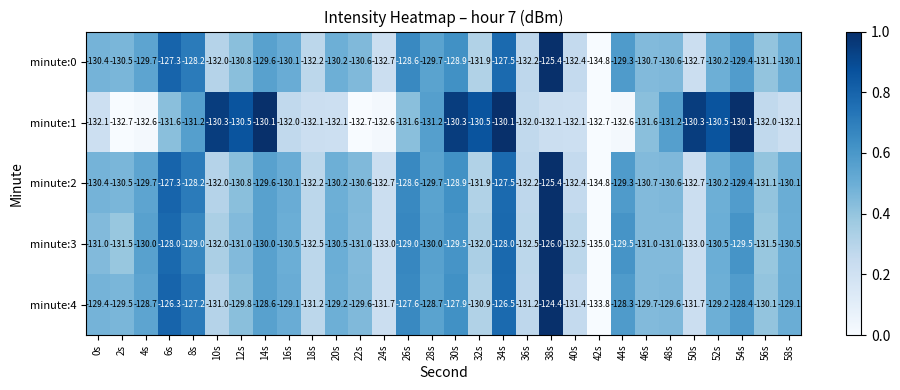

Count the number of categories in the chart.

30